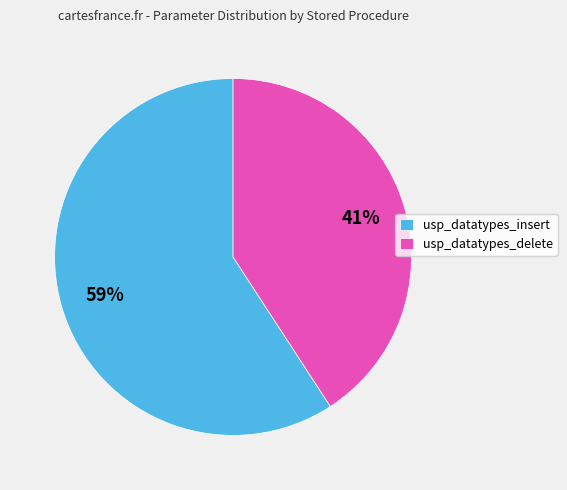

The usp_datatypes_insert slice represents 50% of the pie. True or false?

False